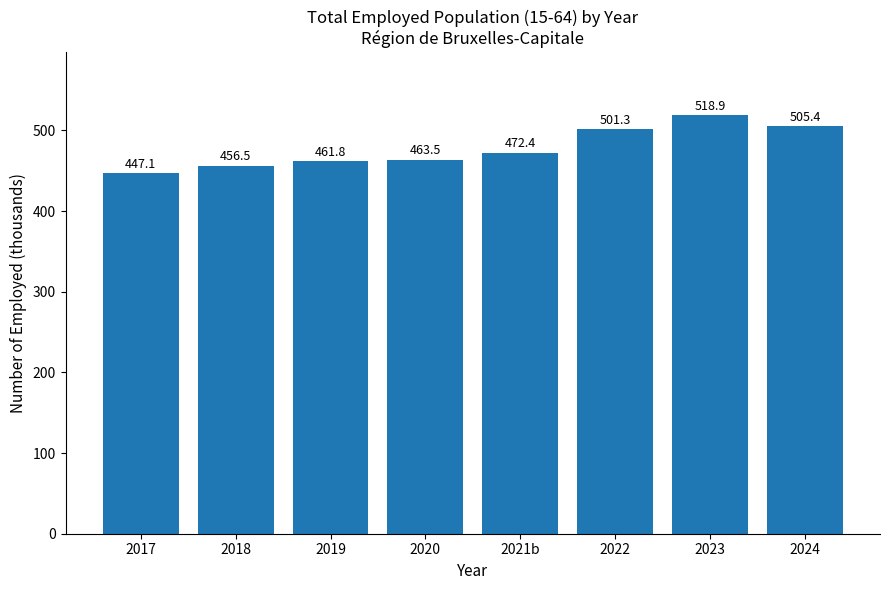

How many categories are shown in the chart?

8